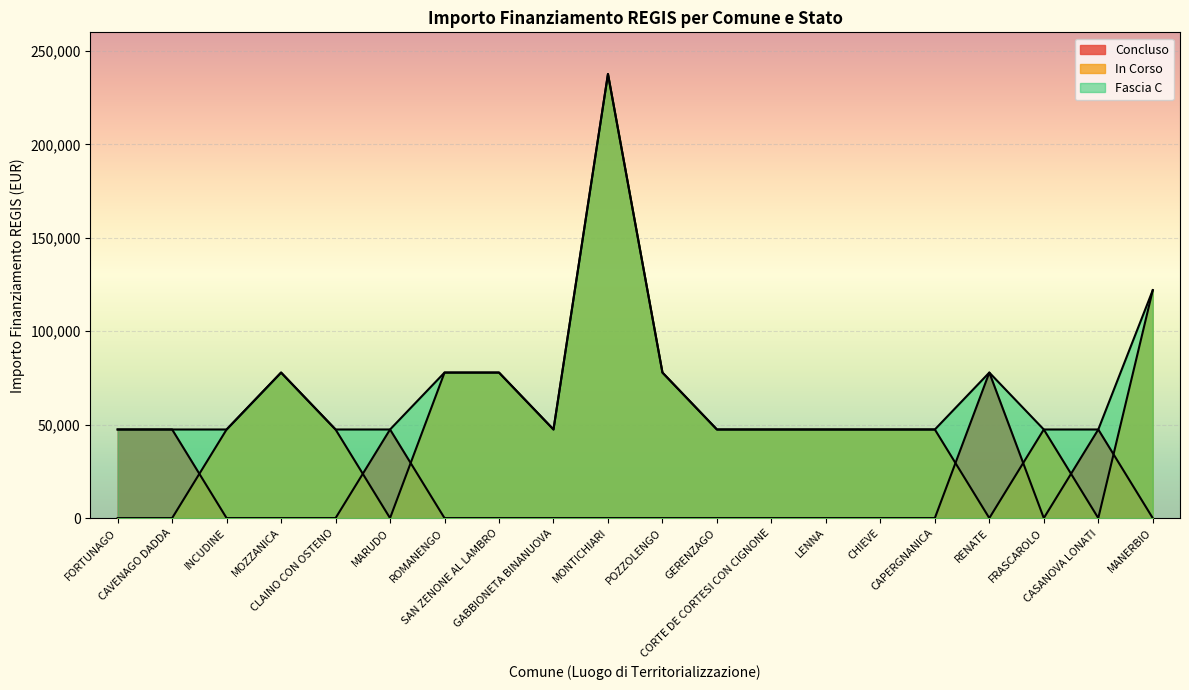

What is the greatest value displayed?

237681